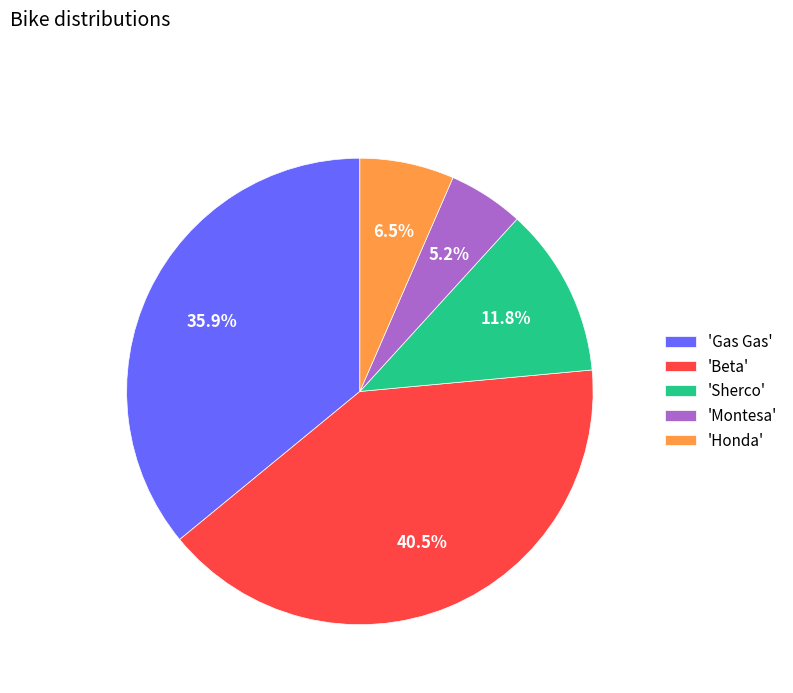

Is there a majority slice in this chart?

No